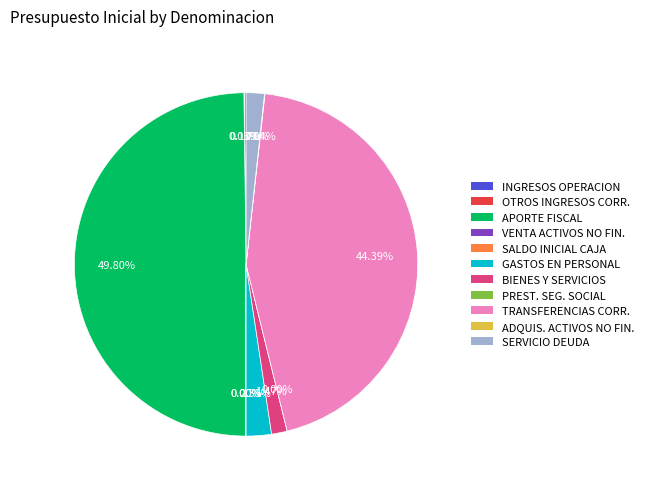

Count the number of slices in the pie.

11